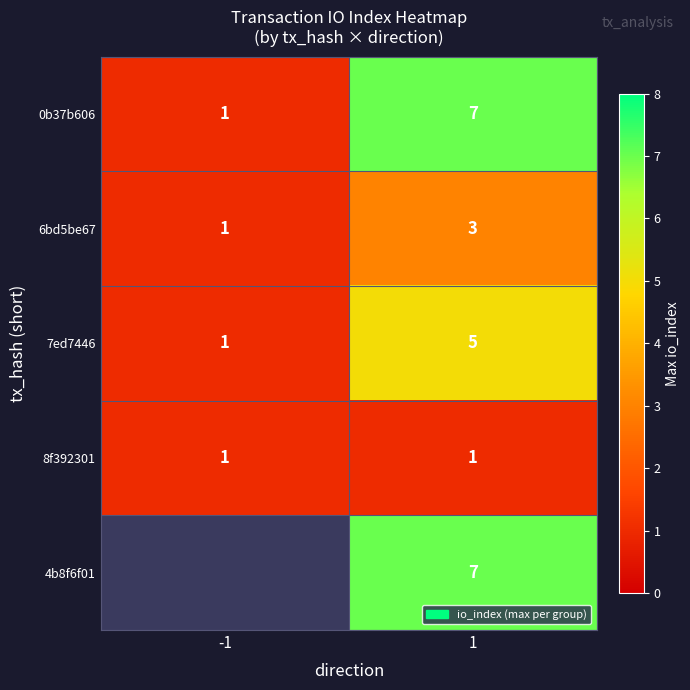

Is it true that 6bd5be67 equals 1 at -1?

True